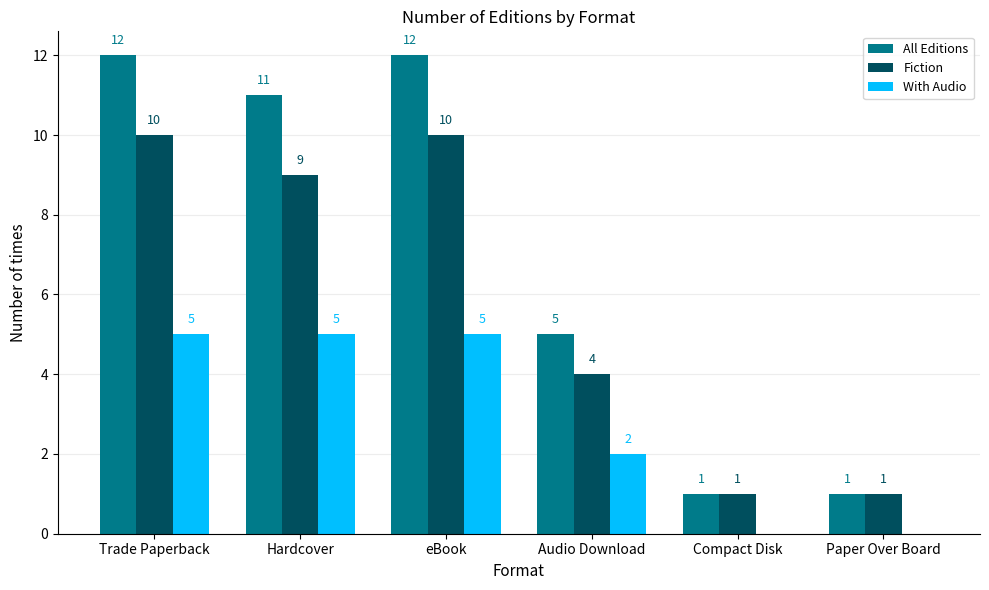

Where does the Fiction series first go above 9?

Trade Paperback